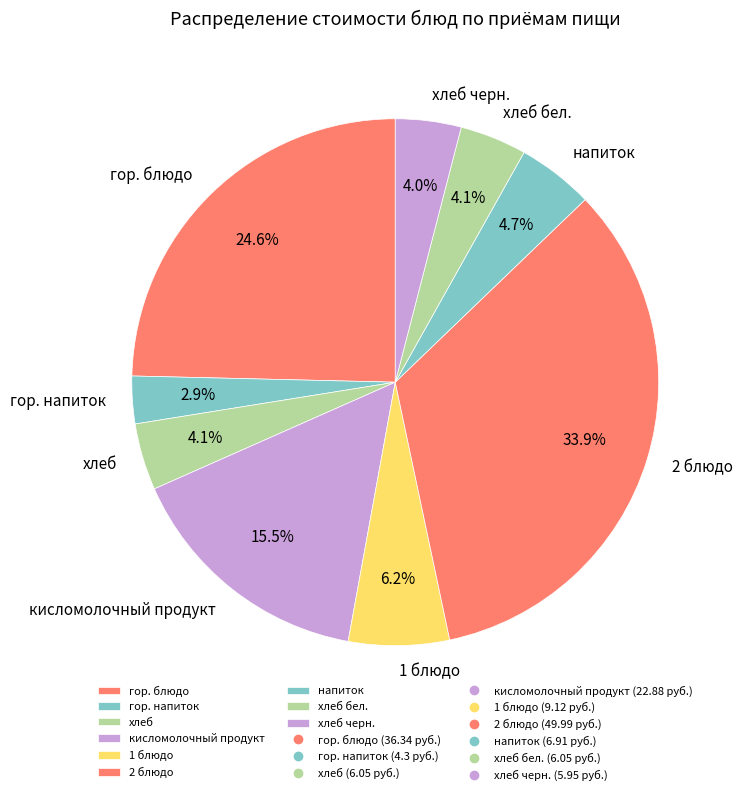

How many slices are in this pie chart?

9